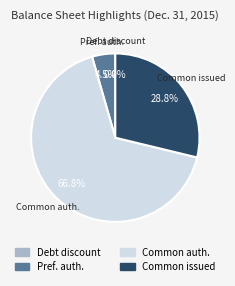

Which has a higher value, Common issued or Pref. auth.?

Common issued